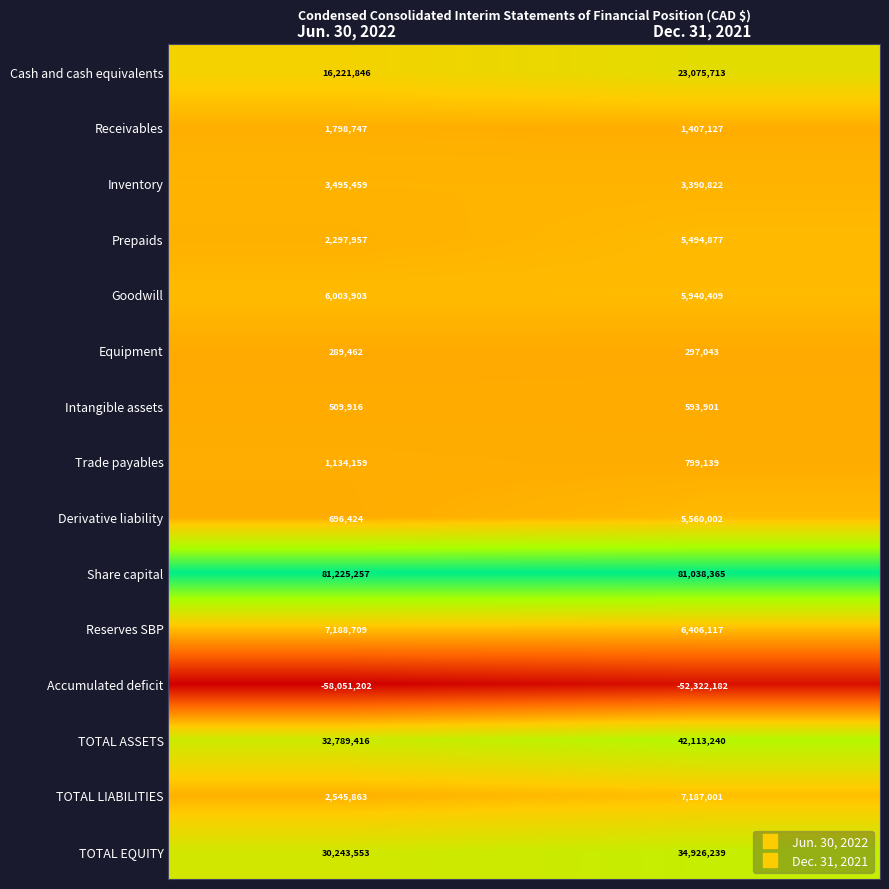

Is it true that TOTAL LIABILITIES equals 7187001 at Dec. 31, 2021?

True